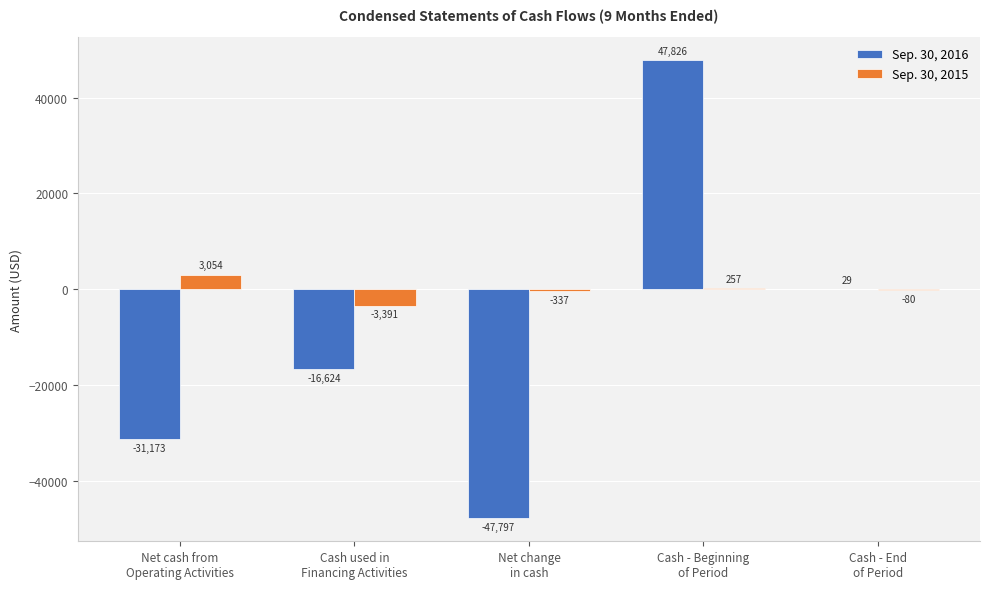

Between Cash used in
Financing Activities and Net change
in cash, which series saw the biggest shift?

Sep. 30, 2016